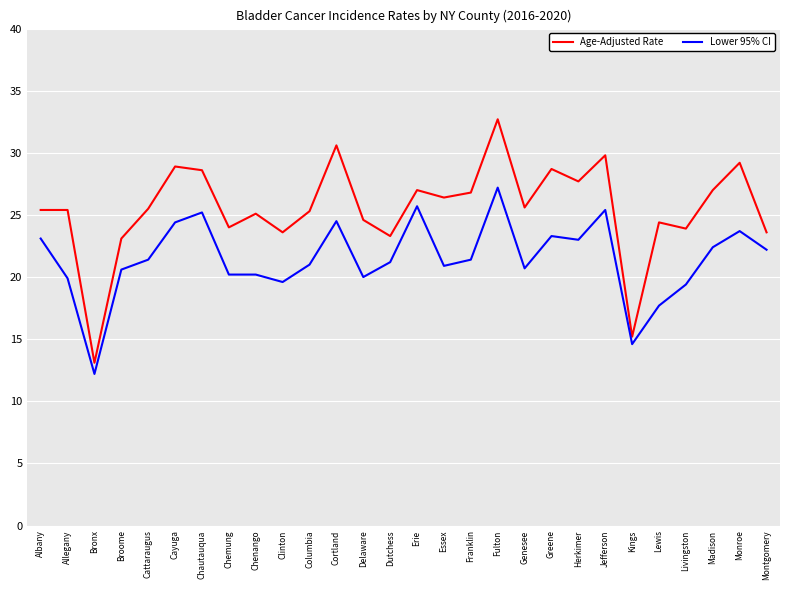

Which category has the lowest value in the Age-Adjusted Rate series?

Bronx